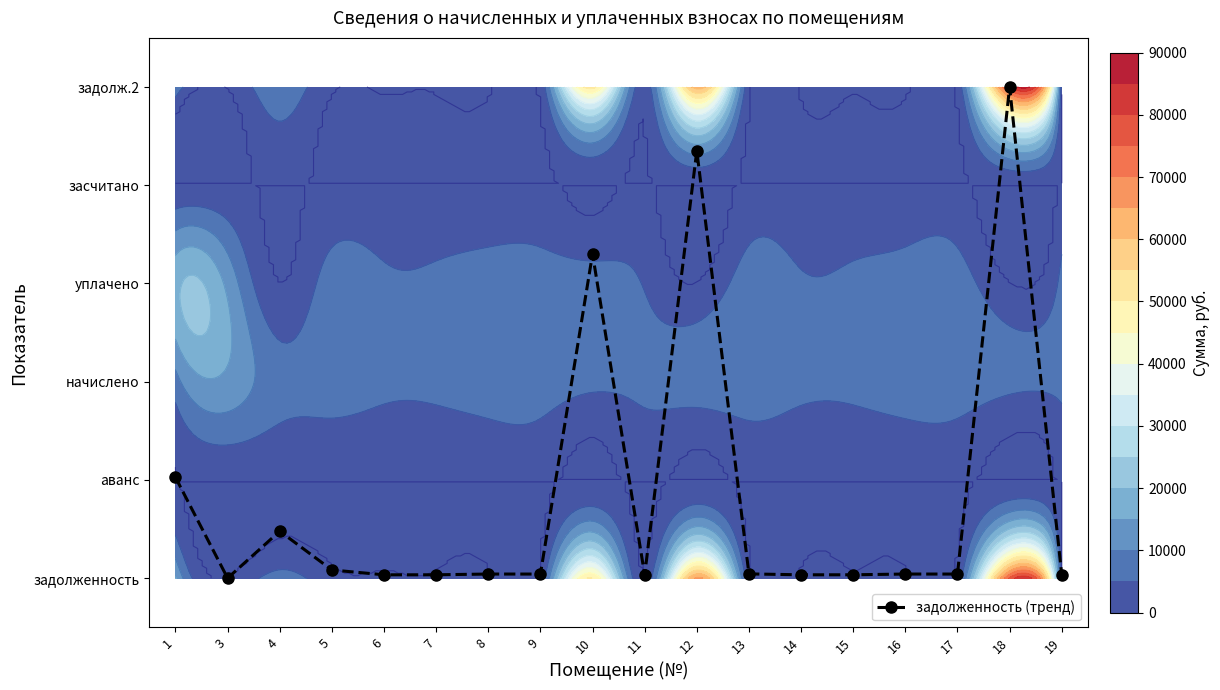

What is the change in value from 4 to 10?

+2.8